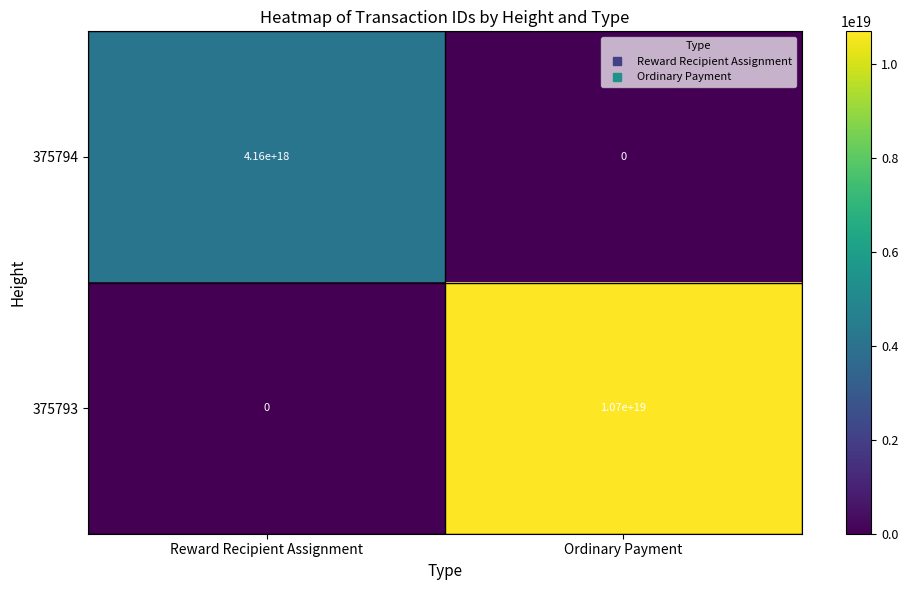

Rank the series at Ordinary Payment from lowest to highest value.

375794, 375793